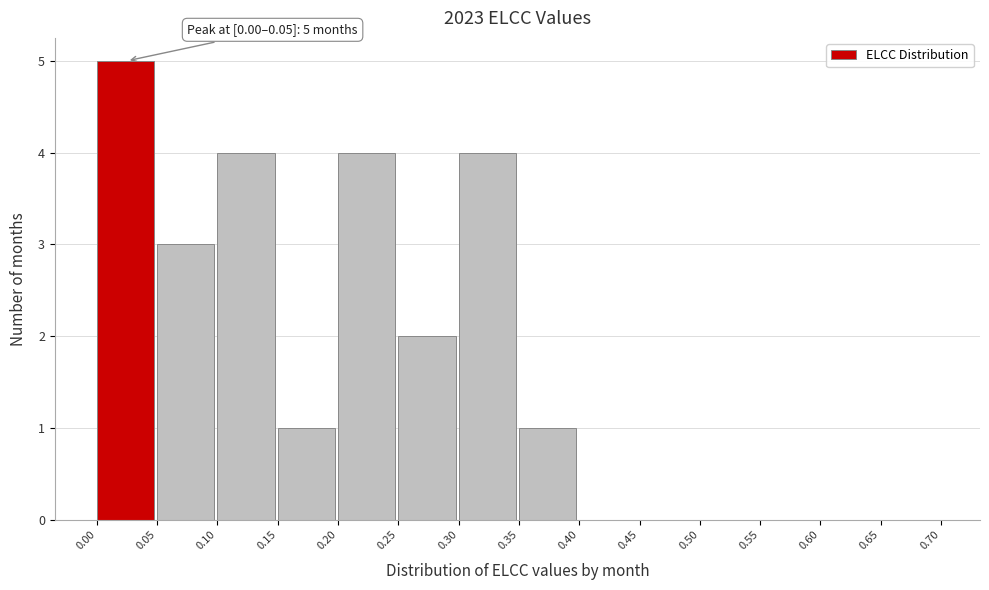

Which range on the x-axis has the tallest bar?

0.00 to 0.05